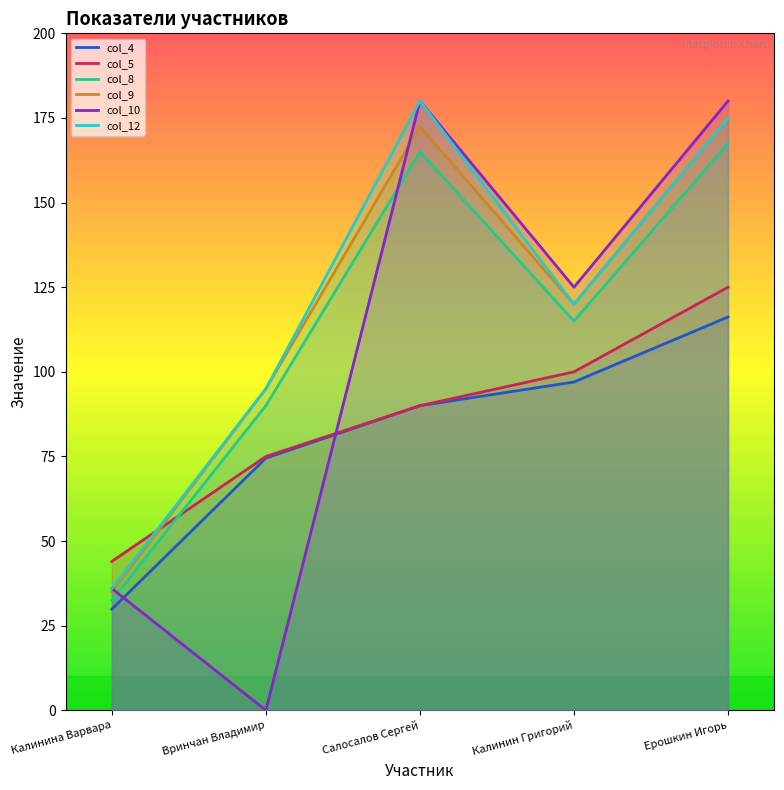

What is the average value of the col_8 series?

114.0